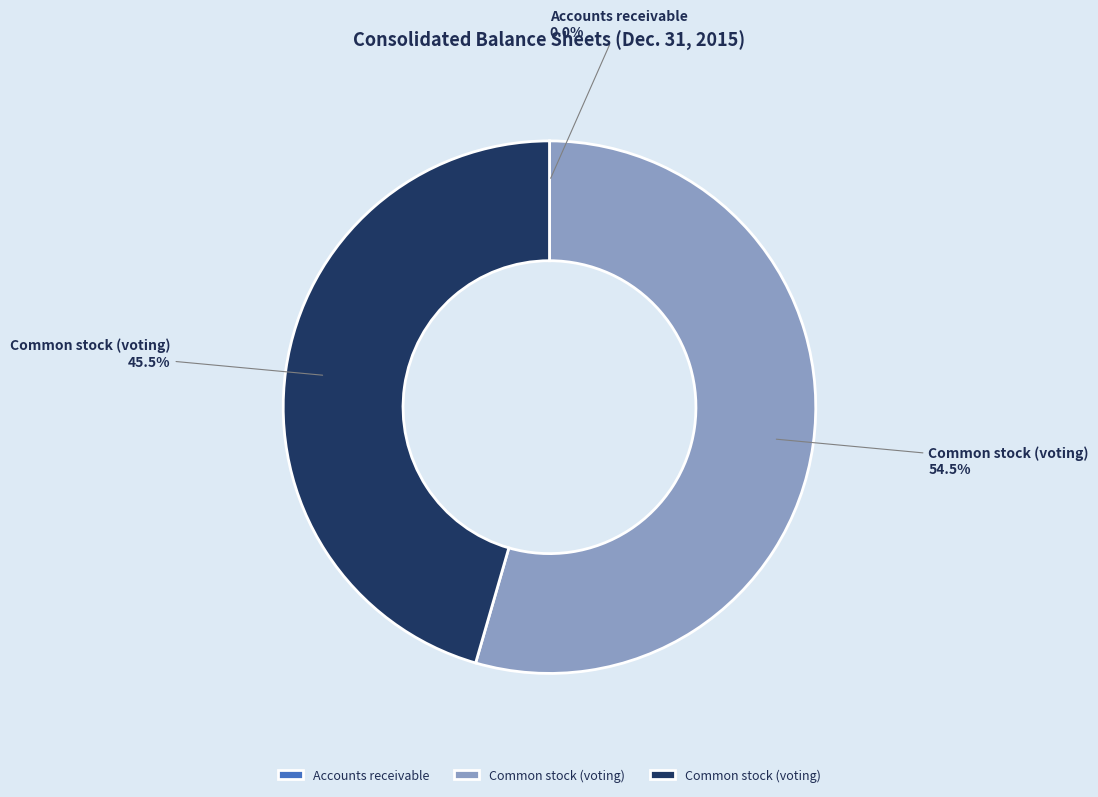

Is there a majority slice in this chart?

Yes